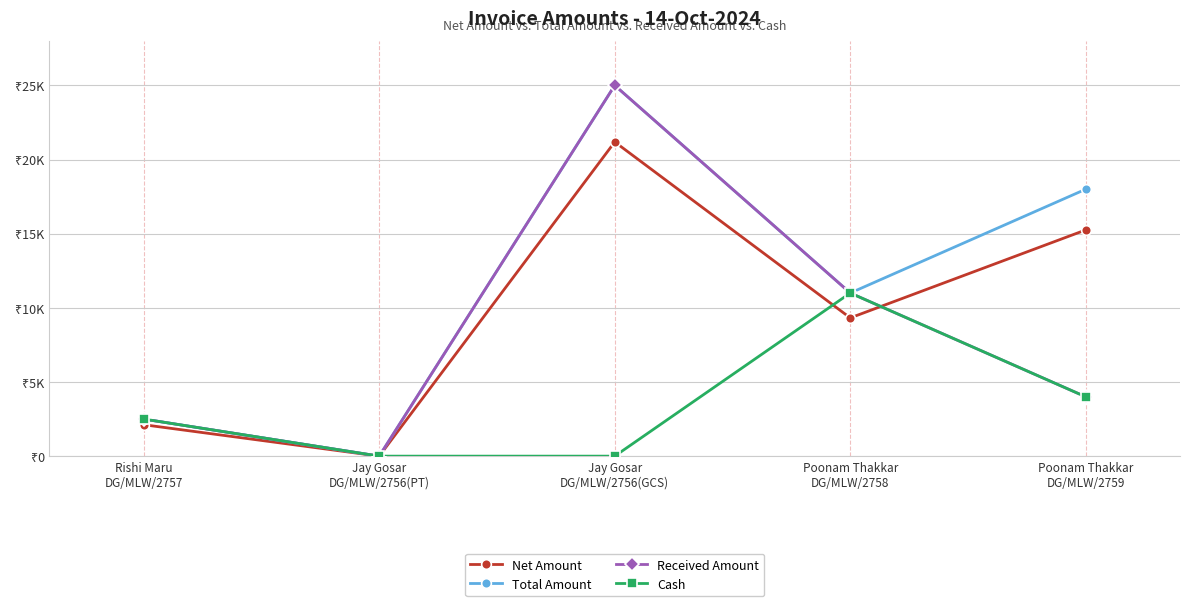

True or false: Net Amount and Cash cross at least once.

True